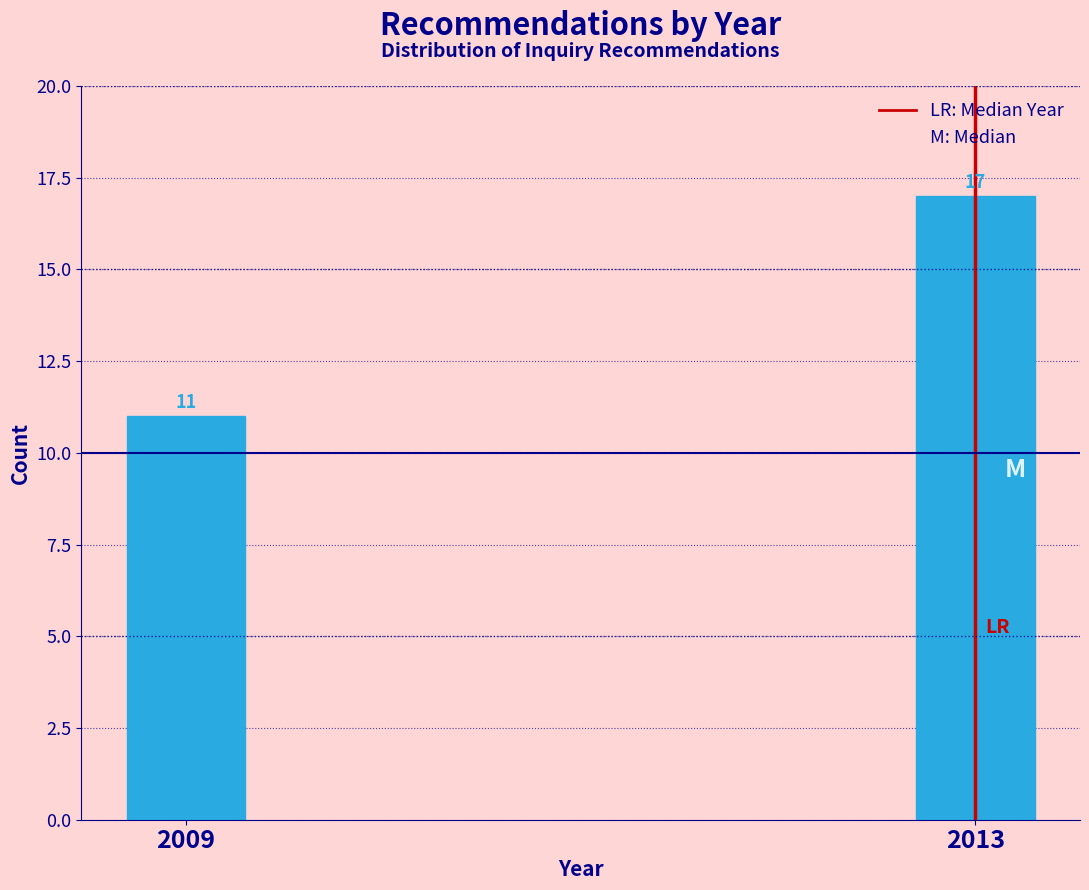

Reading left to right, extract all data points from this chart.

11	17